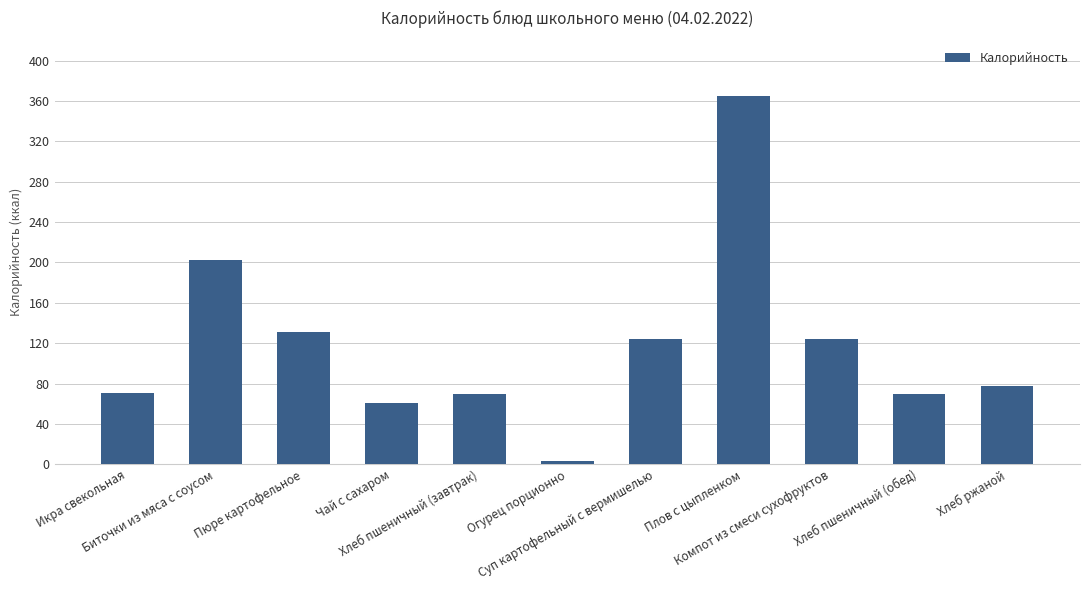

What is the difference between the maximum and minimum values?

362